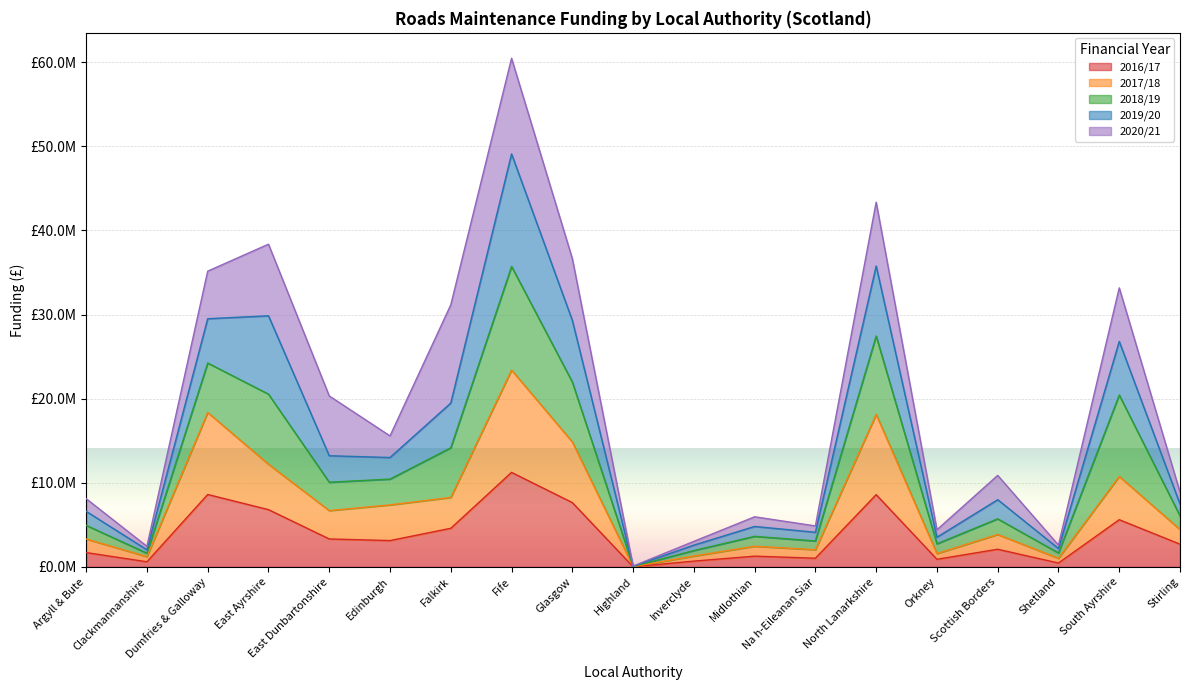

At which category does 2017/18 reach its first local valley?

Clackmannanshire